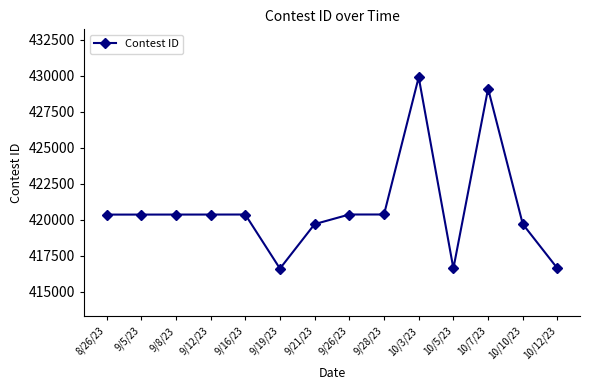

What is the maximum value shown in the chart?

429900